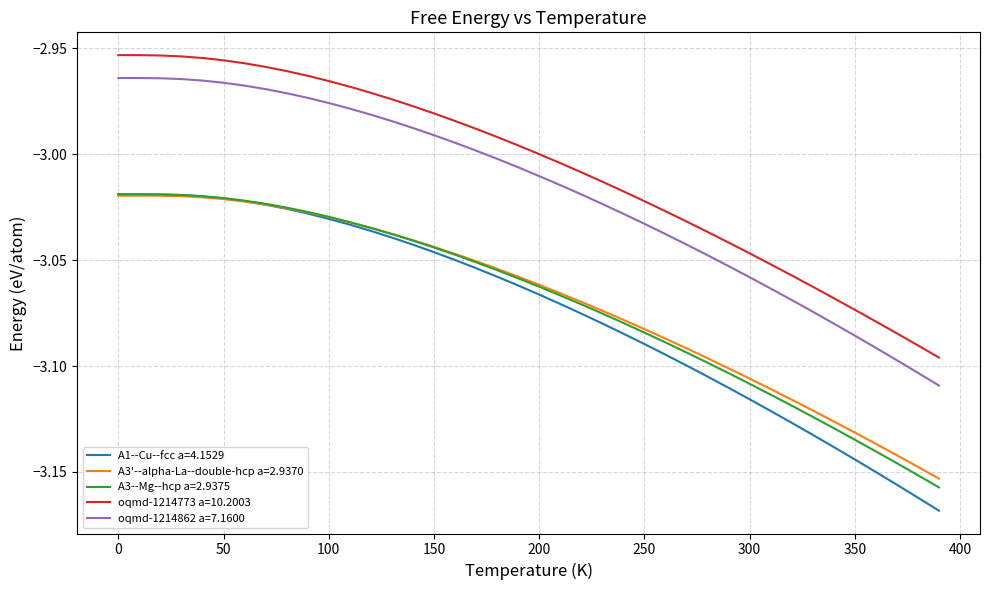

What are all the series names shown in the legend?

A1--Cu--fcc a=4.1529, A3'--alpha-La--double-hcp a=2.9370, A3--Mg--hcp a=2.9375, oqmd-1214773 a=10.2003, oqmd-1214862 a=7.1600